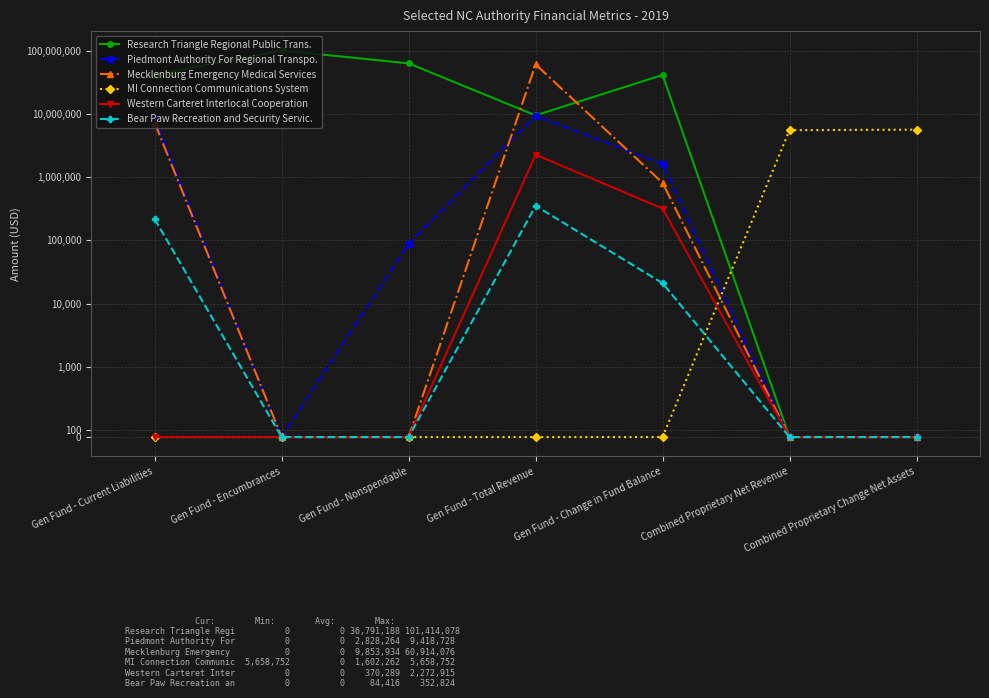

True or false: Bear Paw Recreation and Security Servic. has more than 2 points higher than both neighbors.

False